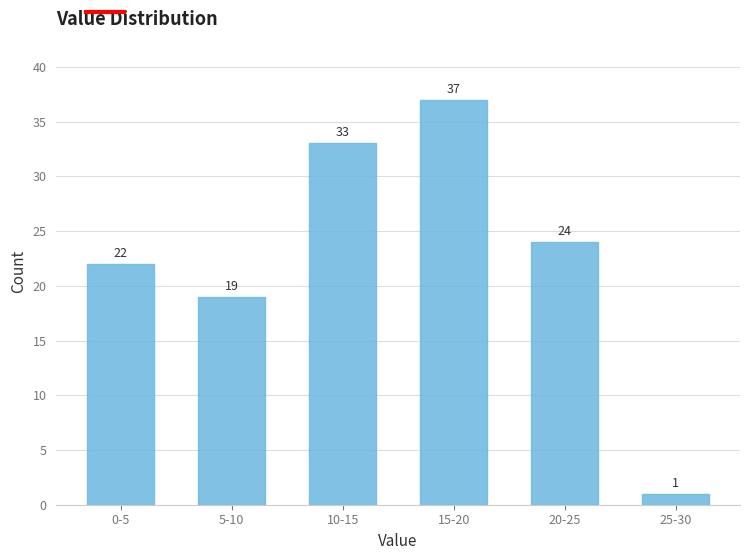

Reading left to right, extract all data points from this chart.

0-5=22	5-10=19	10-15=33	15-20=37	20-25=24	25-30=1